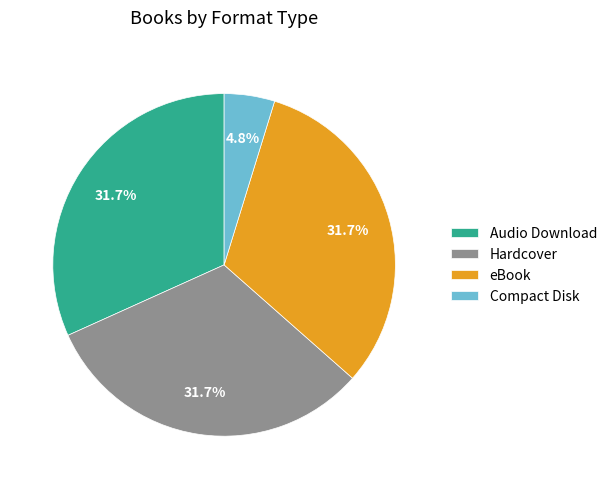

Between Compact Disk and eBook, which is larger?

eBook